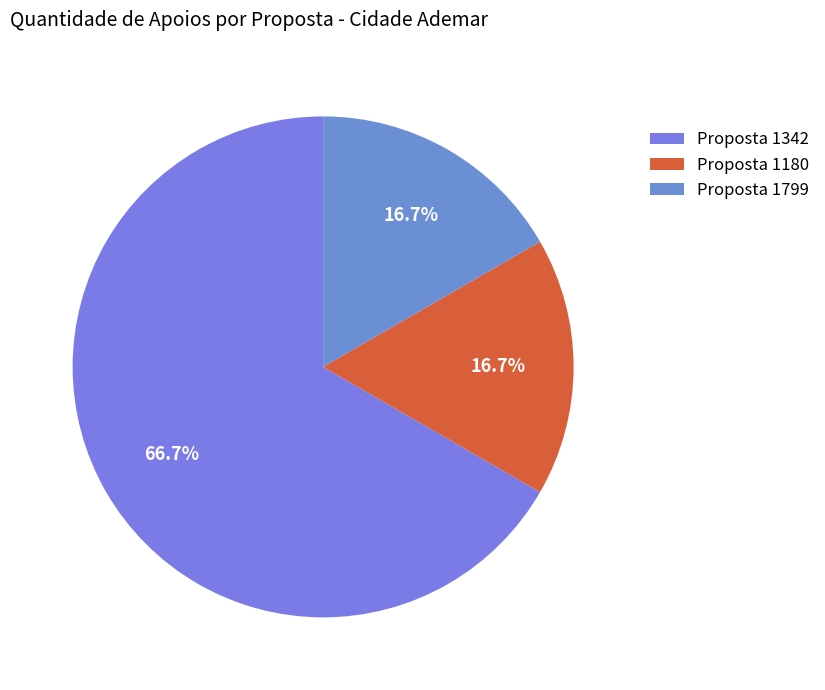

Which slice represents more than half of the pie?

Proposta 1342